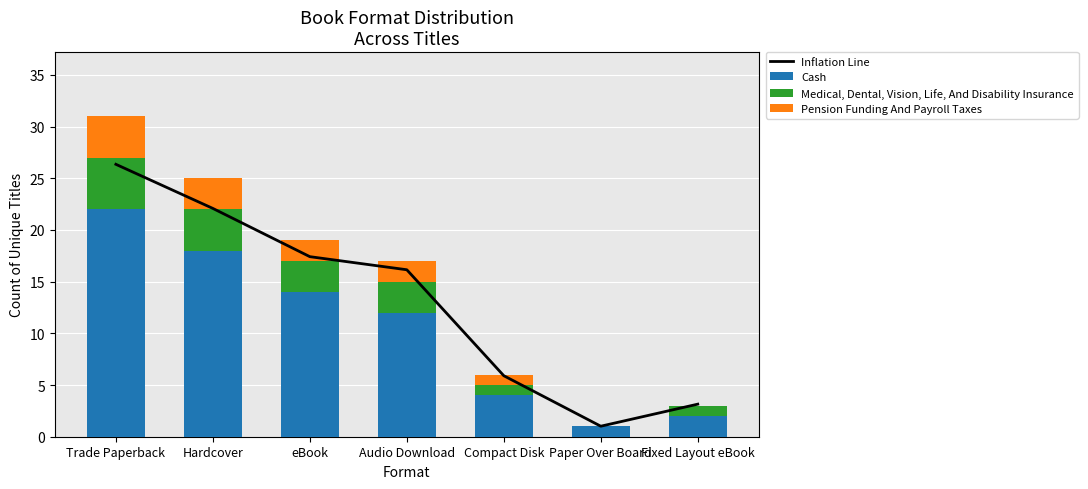

What is the difference between the maximum and minimum values in the Medical, Dental, Vision, Life, And Disability Insurance series?

5.0